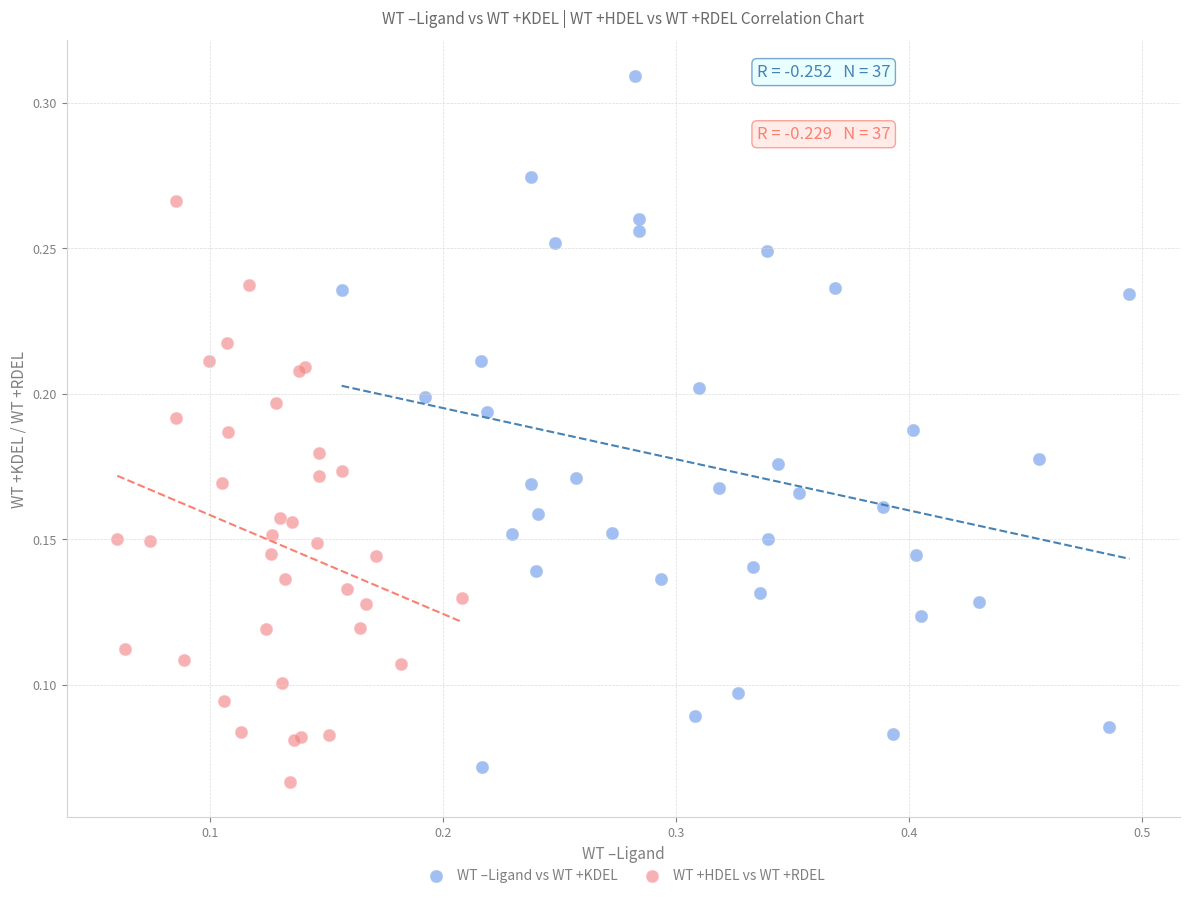

Which series reaches the minimum Y coordinate?

WT +HDEL vs WT +RDEL